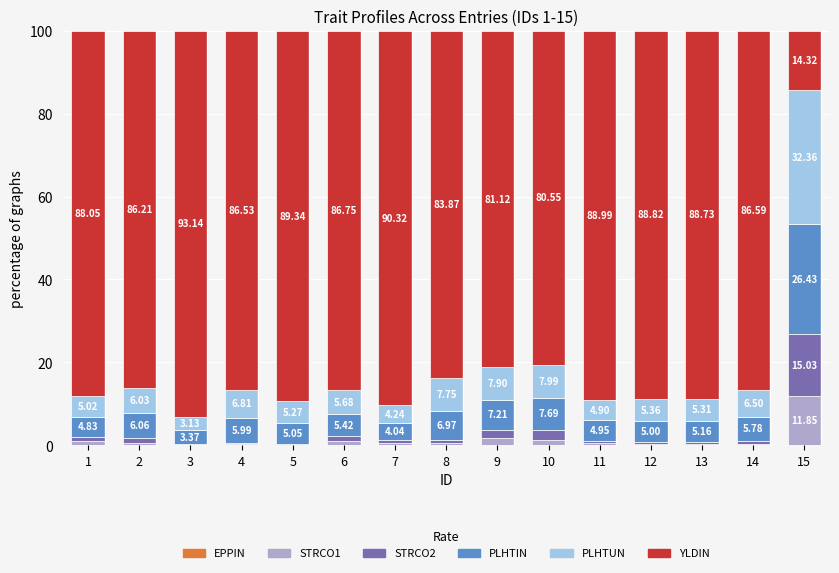

What is the total value across all series at 6?

100.0